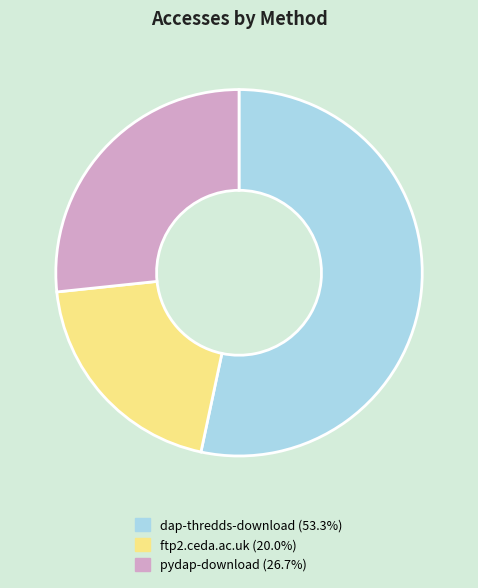

True or false: pydap-download accounts for 27% of the total.

True